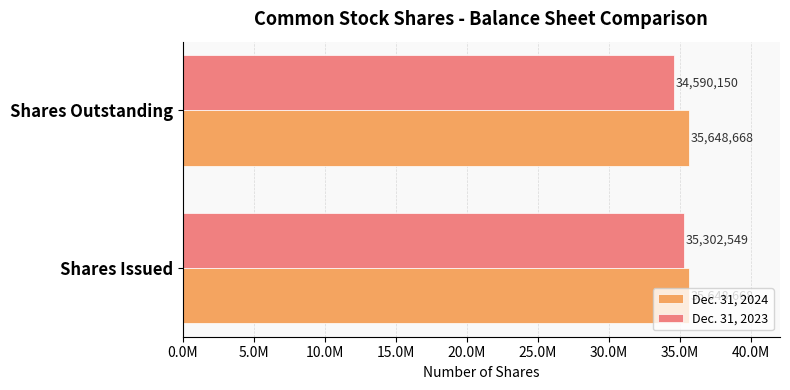

Reading right to left, transcribe all the data shown in this chart.

Dec. 31, 2024: 0.3	0.3
Dec. 31, 2023: 34590150.0	35302549.0